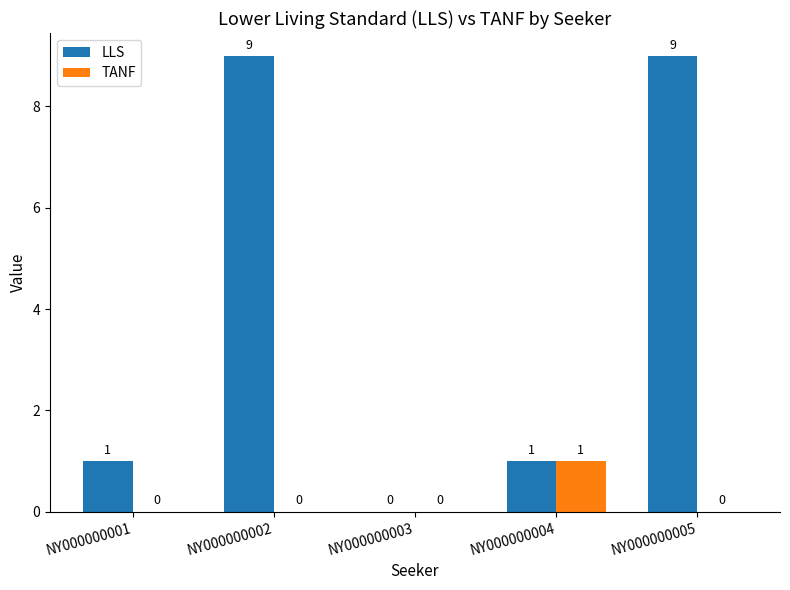

Count the number of categories in the chart.

5